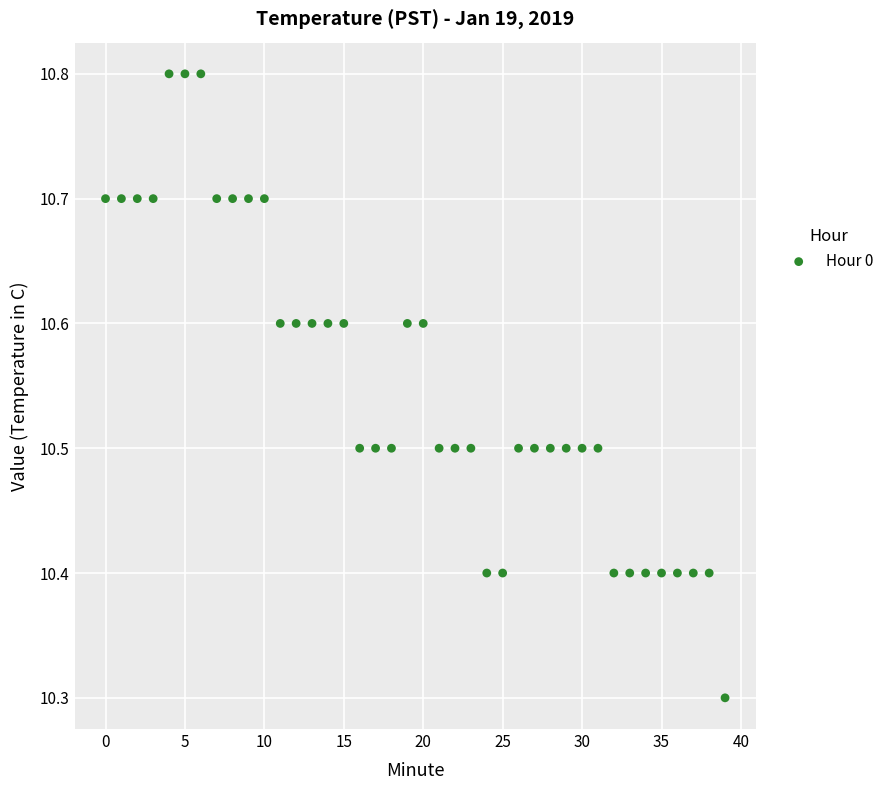

What Y value in the scatter plot is closest to 10?

10.3